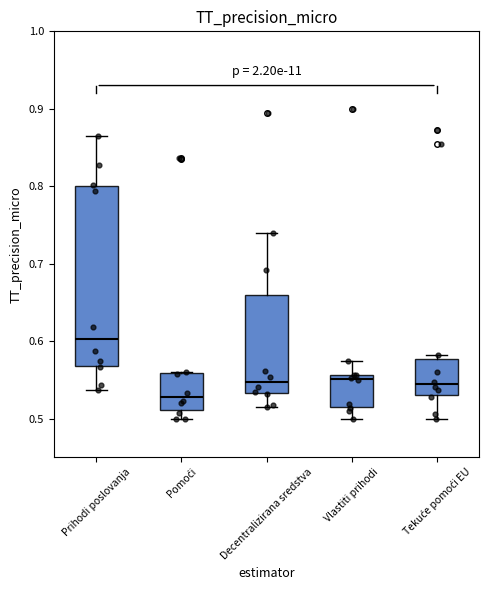

Which box has the highest median line?

Prihodi poslovanja